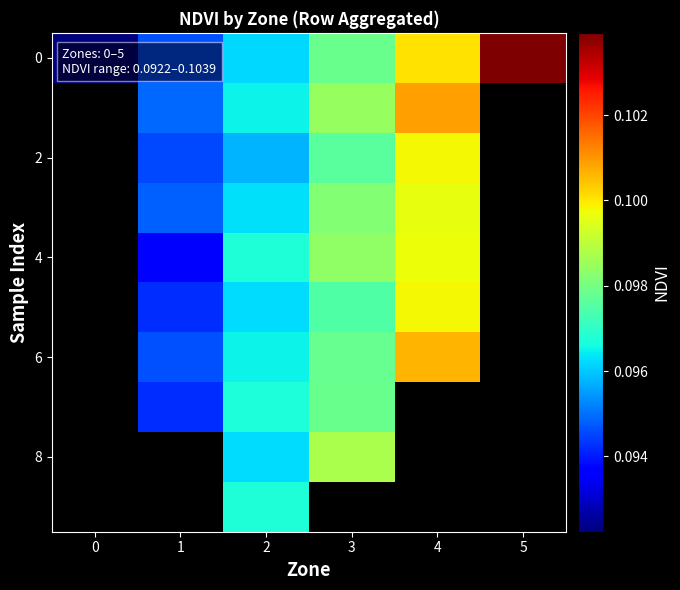

Between 5 and 3, which is larger?

5